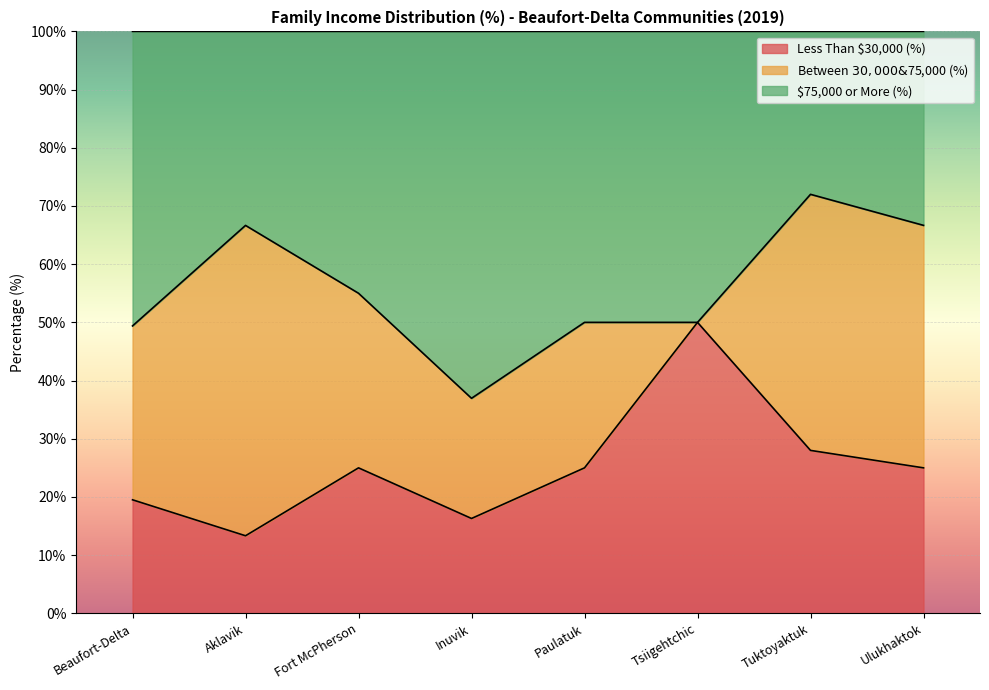

Between Paulatuk and Tuktoyaktuk, which is larger?

Tuktoyaktuk